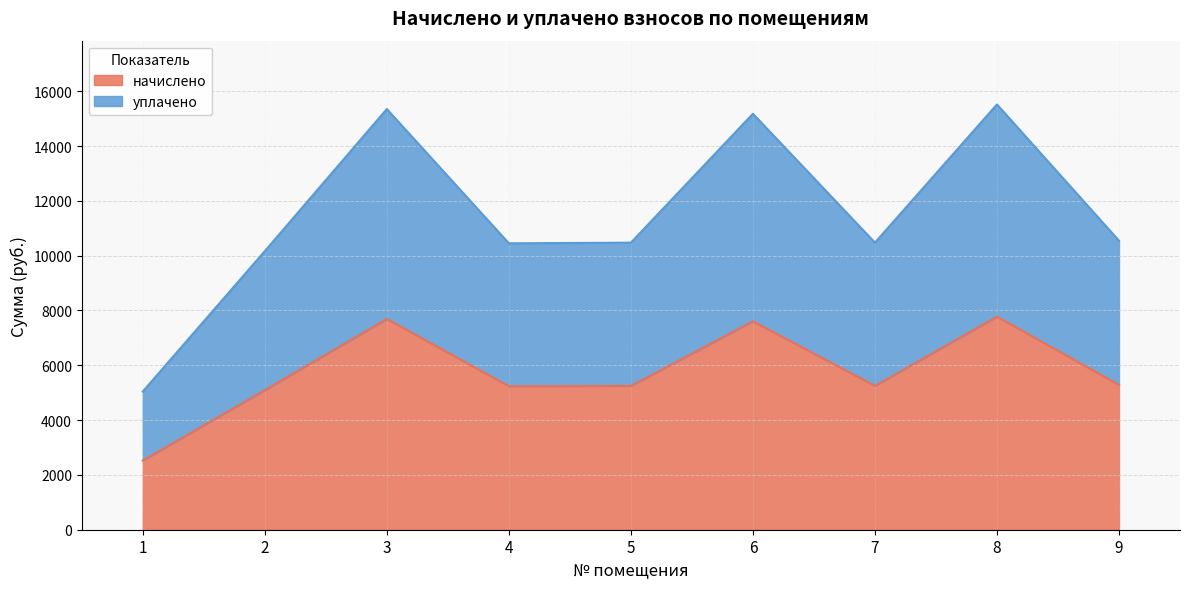

At which category is the sum across all series the highest?

8